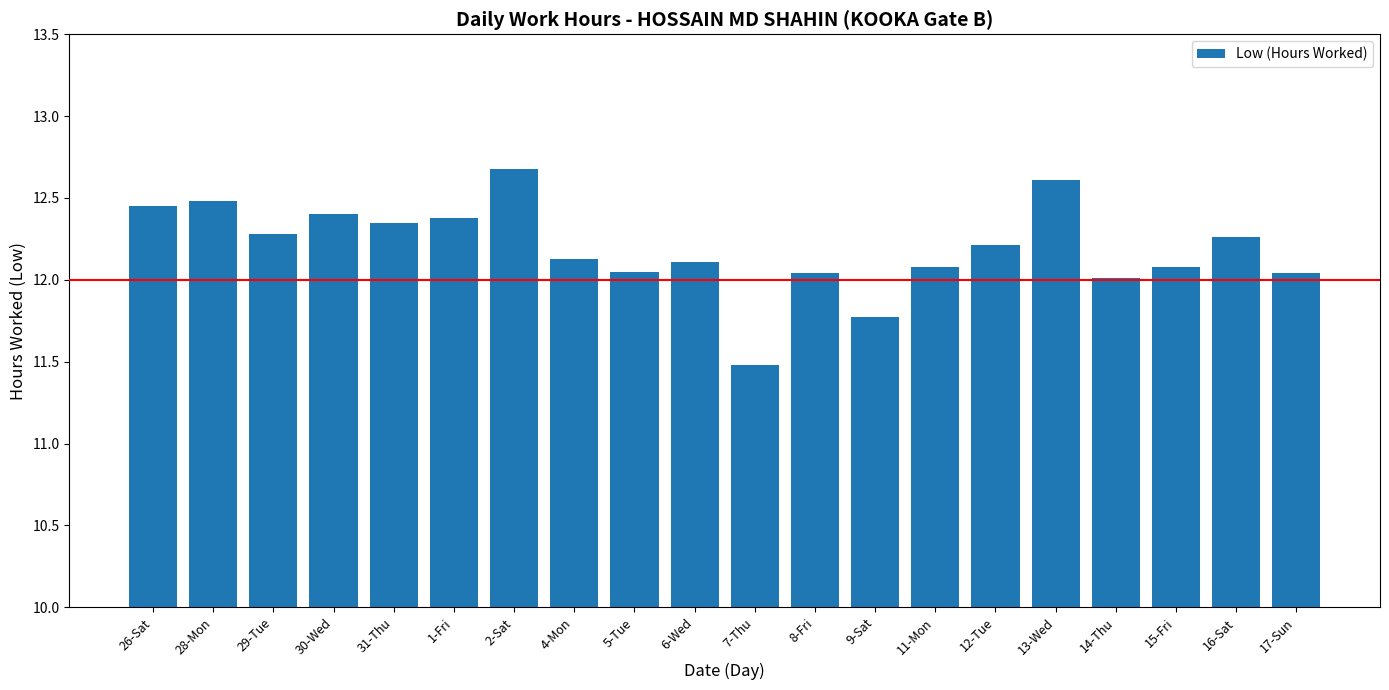

What is the label of the 11th bar from the right?

6-Wed